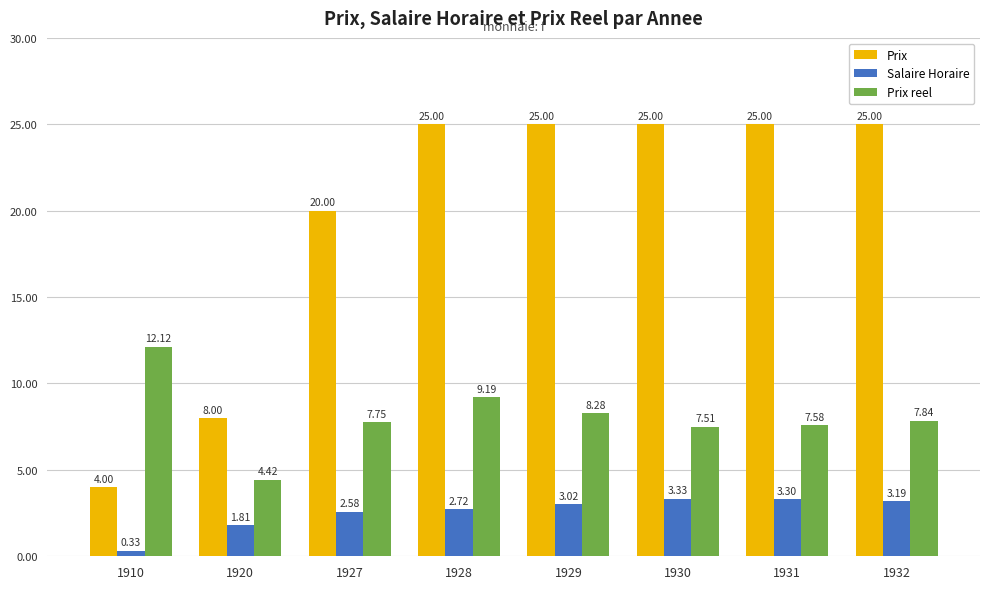

Does the chart contain any negative values?

No